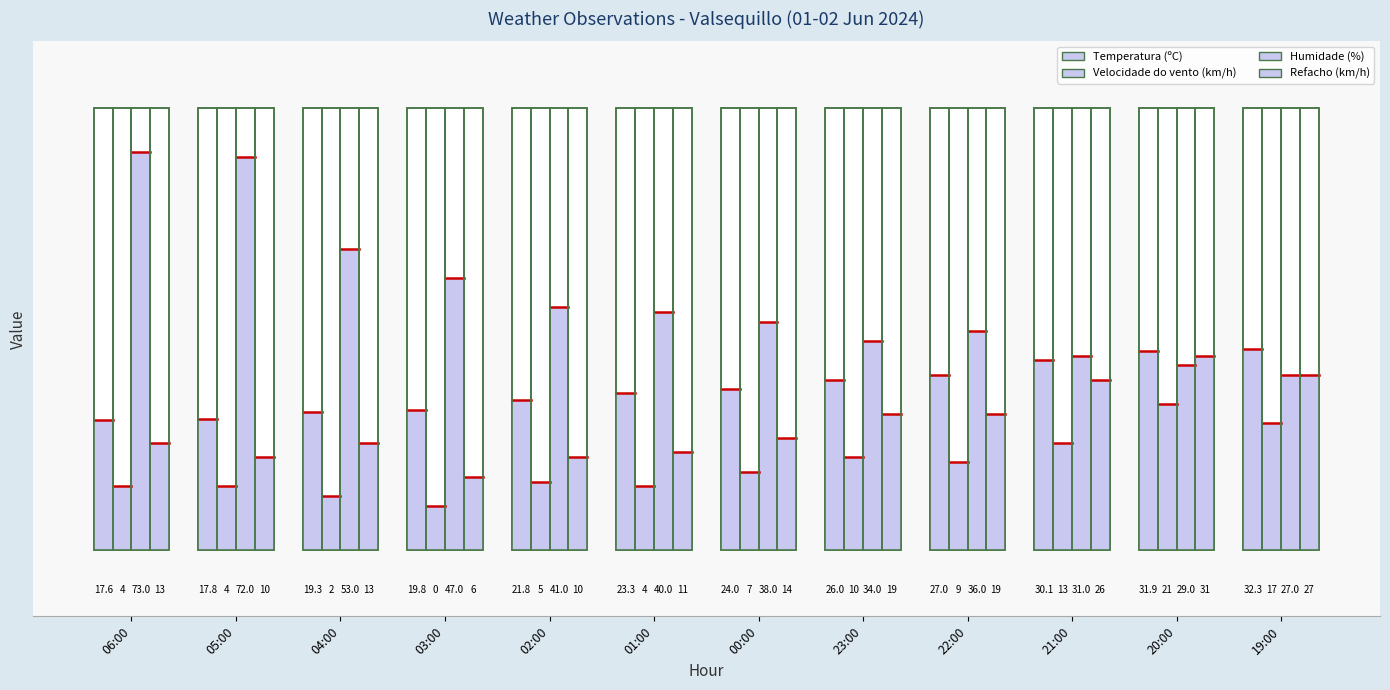

How many bars are there in total?

48